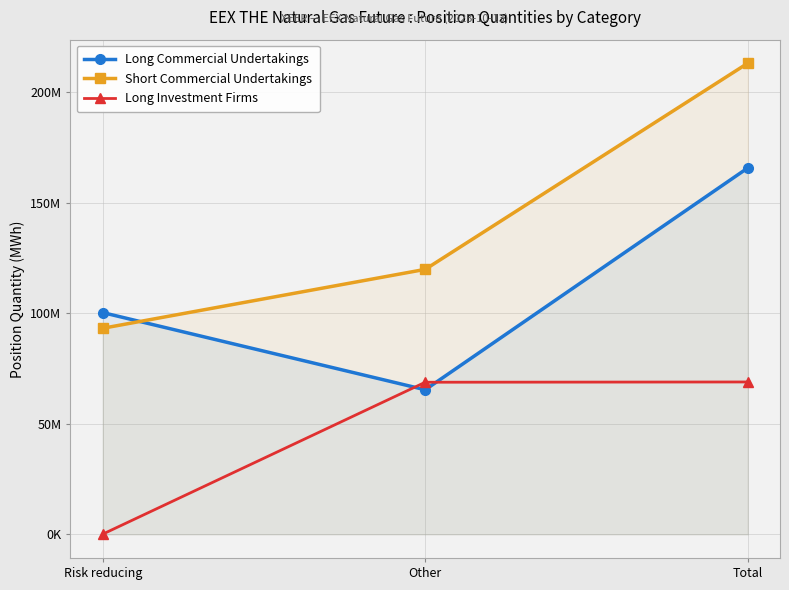

Reading left to right, extract all data points from this chart.

Long Commercial Undertakings: Risk reducing=100298545	Other=65399863	Total=165698408
Short Commercial Undertakings: Risk reducing=93205254	Other=119844556	Total=213049810
Long Investment Firms: Risk reducing=122575	Other=68805875	Total=68928450